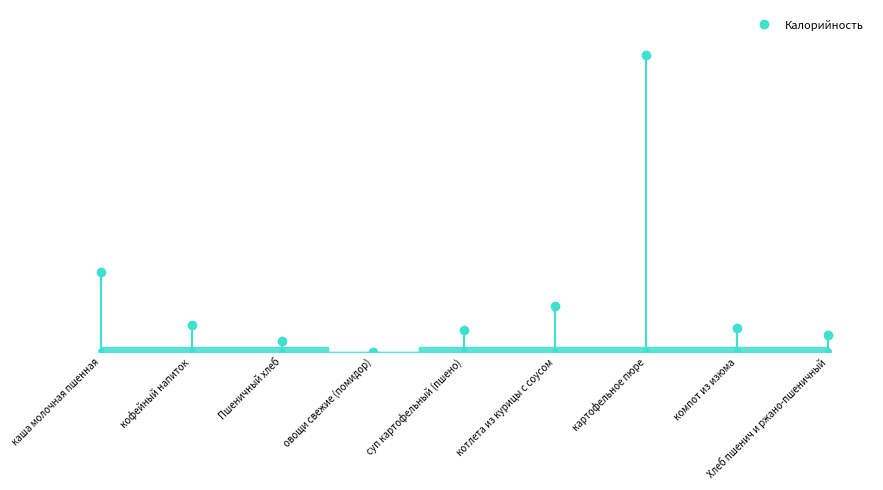

What is the change in value from кофейный напиток to суп картофельный (пшено)?

-27.0